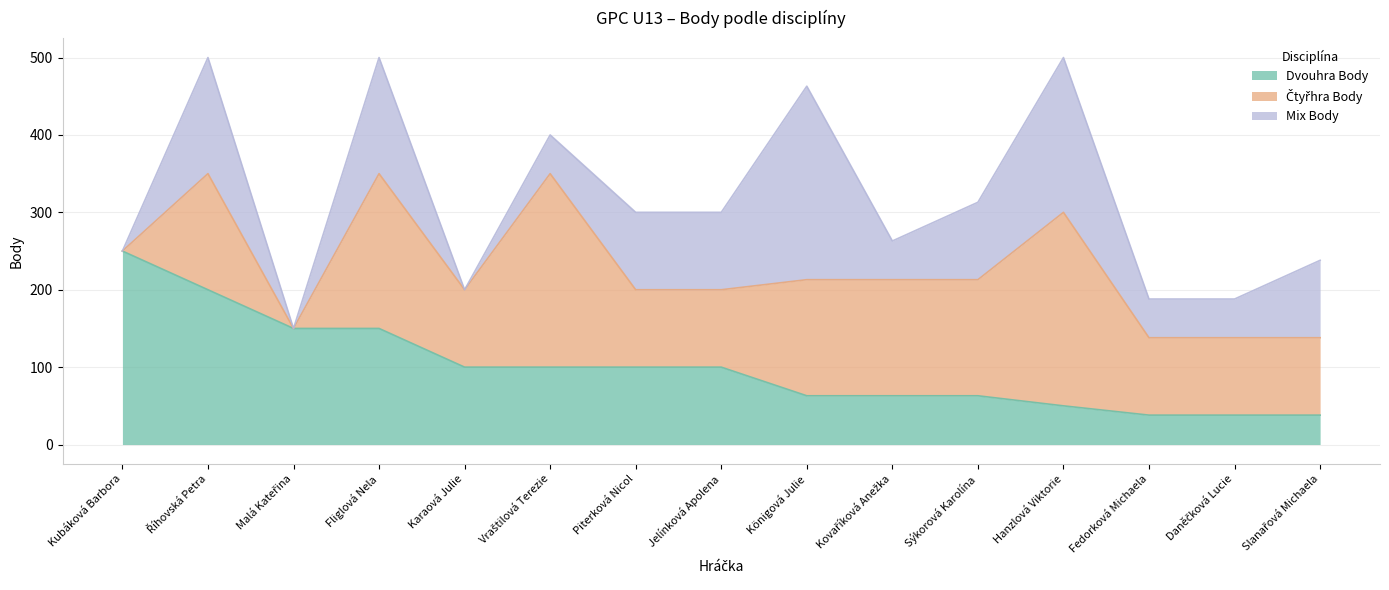

How many Čtyřhra Body values are between 100 and 150?

10